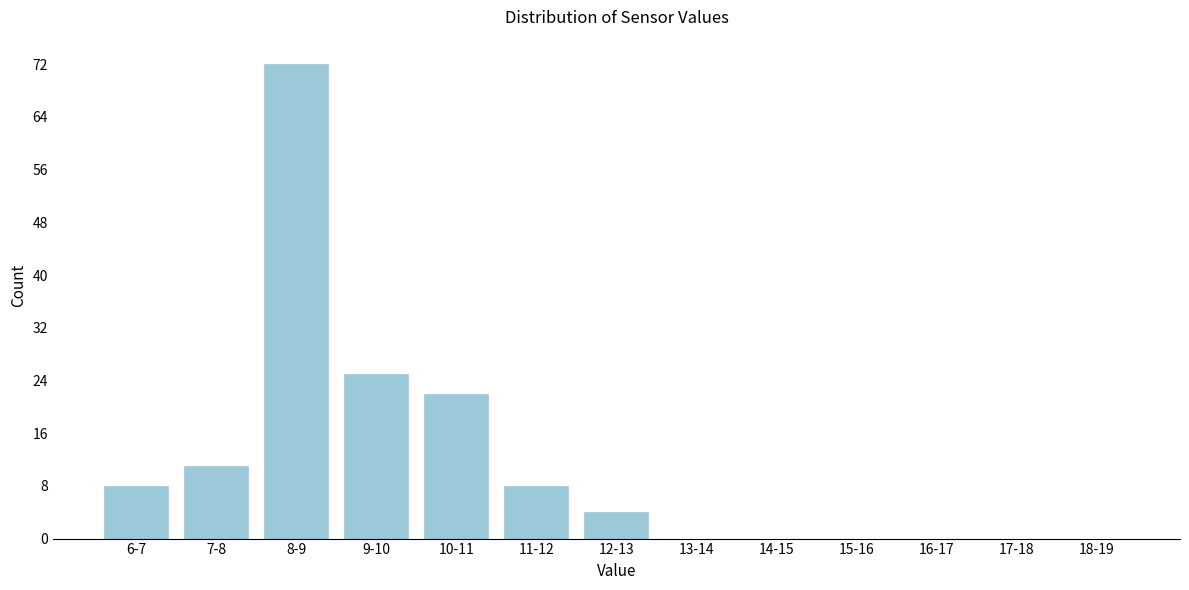

Reading right to left, list all the values displayed in this chart.

18-19=0	17-18=0	16-17=0	15-16=0	14-15=0	13-14=0	12-13=4	11-12=8	10-11=22	9-10=25	8-9=72	7-8=11	6-7=8